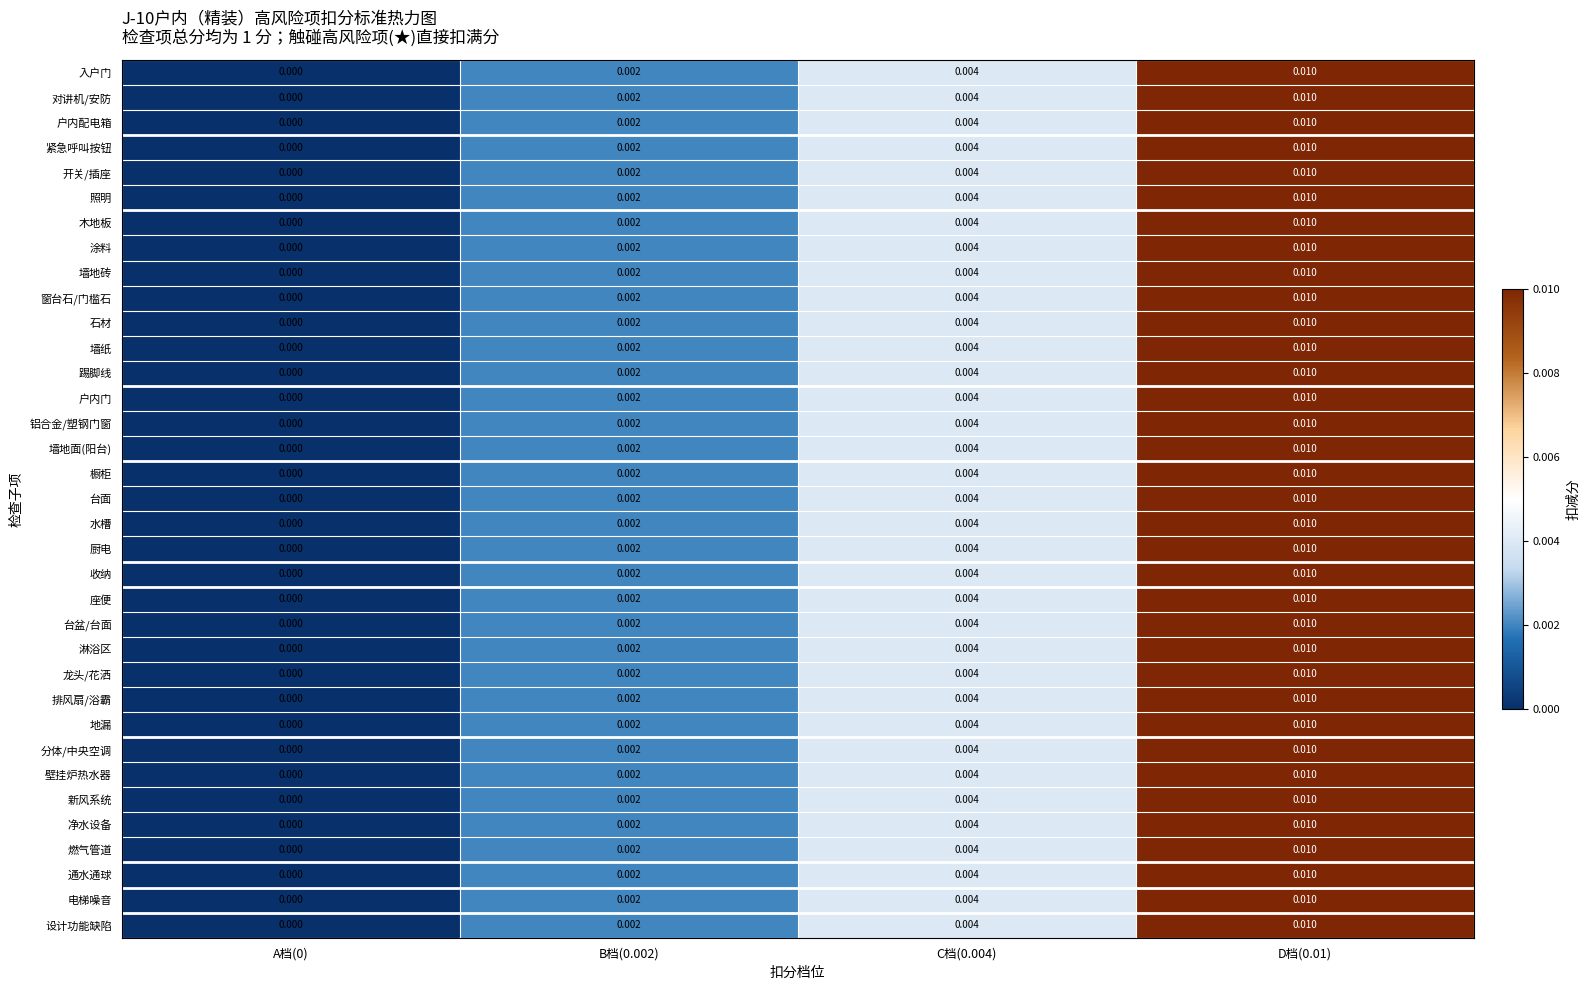

Count the number of data series in this chart.

35